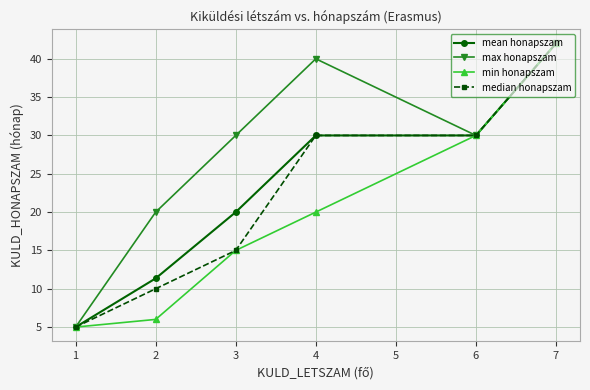

What is the difference between the highest and lowest values at 3?

15.0